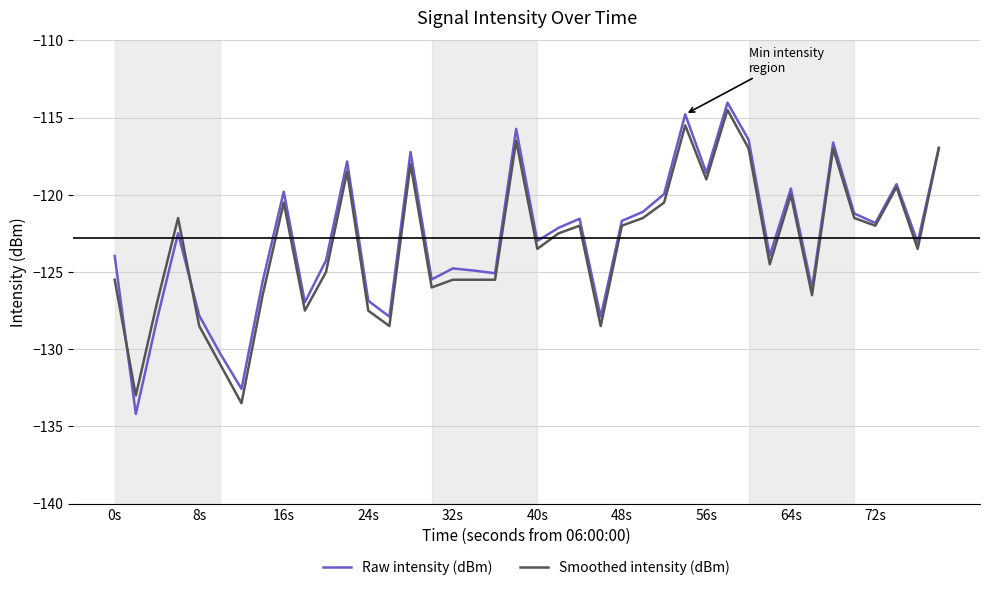

What is the minimum value for Smoothed intensity (dBm)?

-133.5